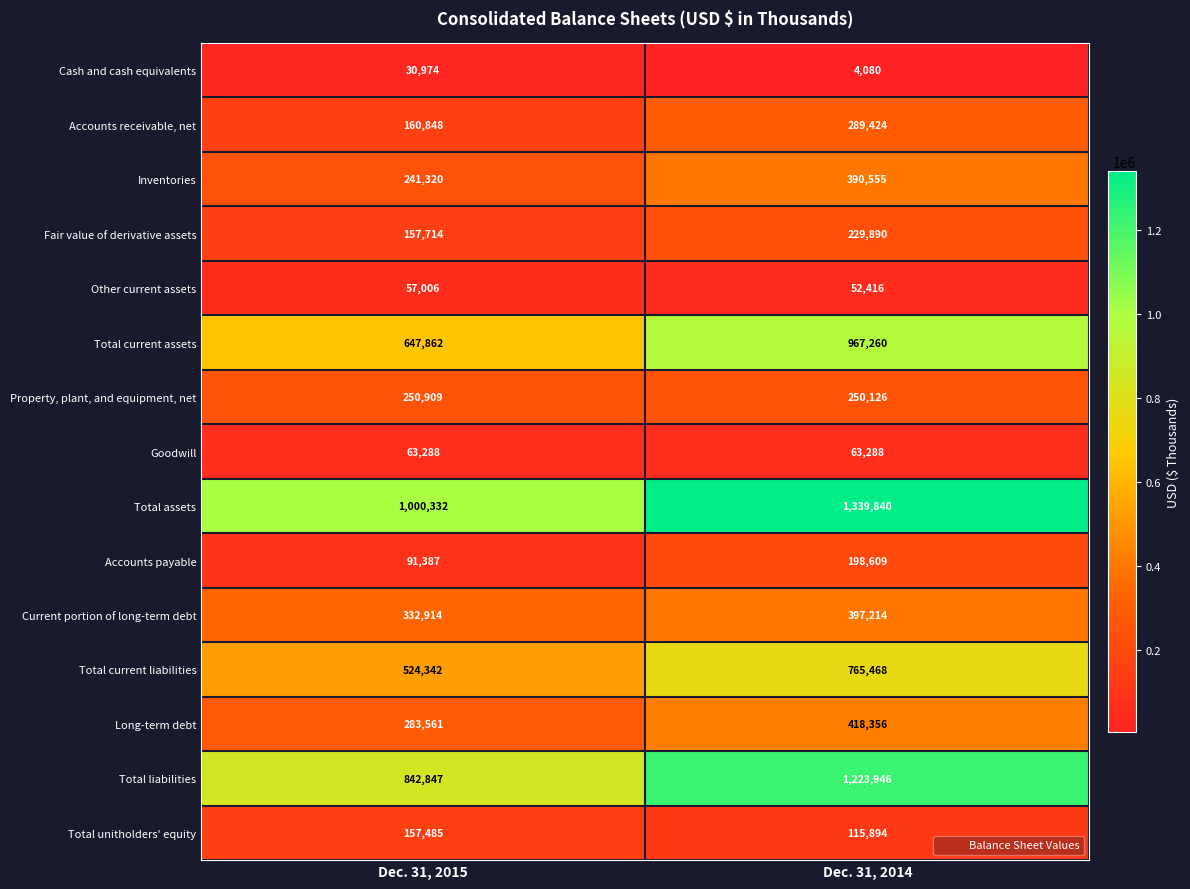

What is the sum of all Current portion of long-term debt values?

730128